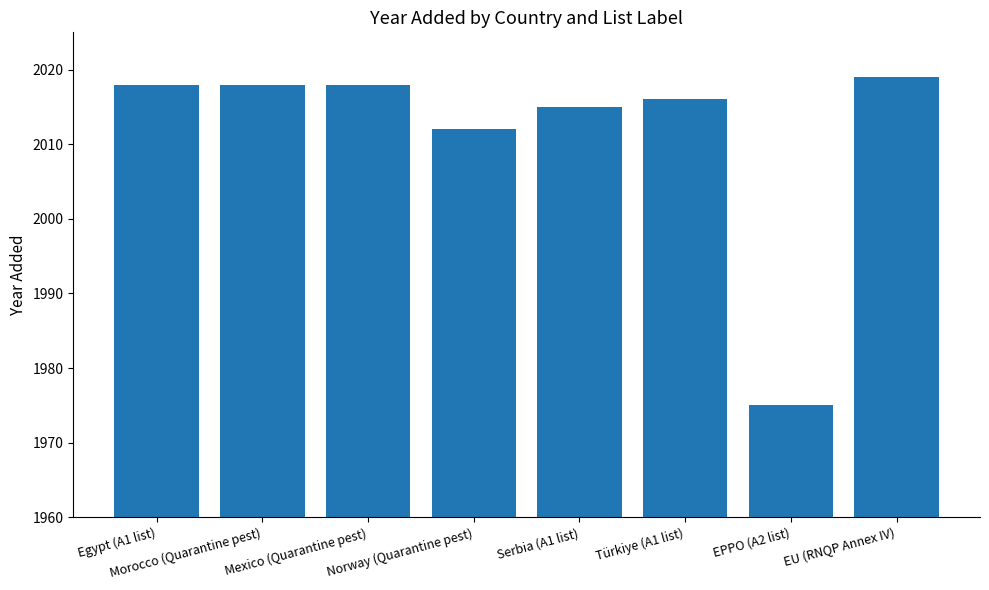

What is the difference between the maximum and minimum values?

44